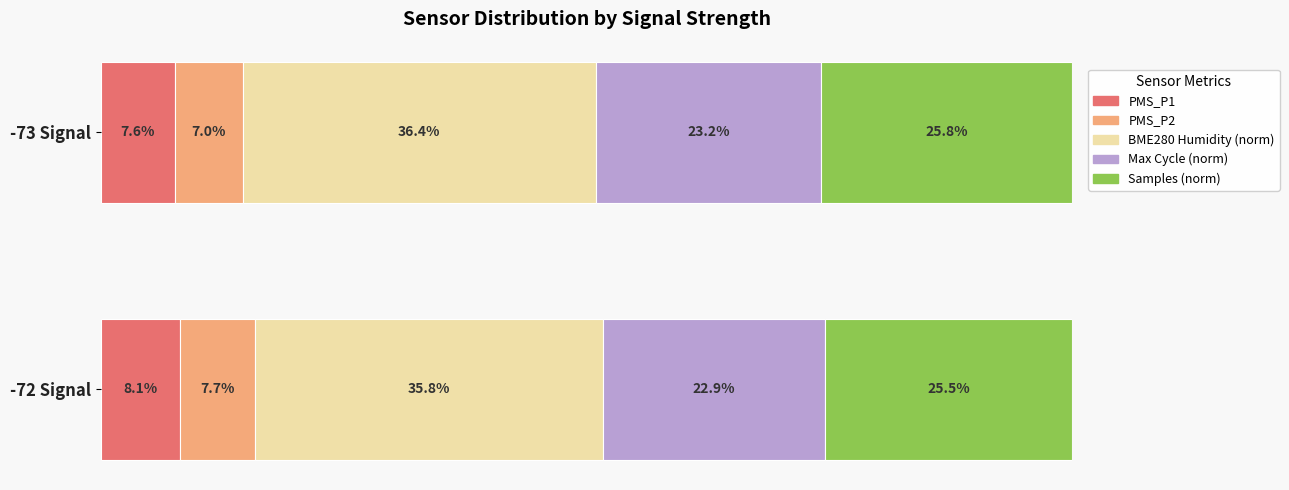

Where is PMS_P1 nearest to the value 7?

-73 Signal